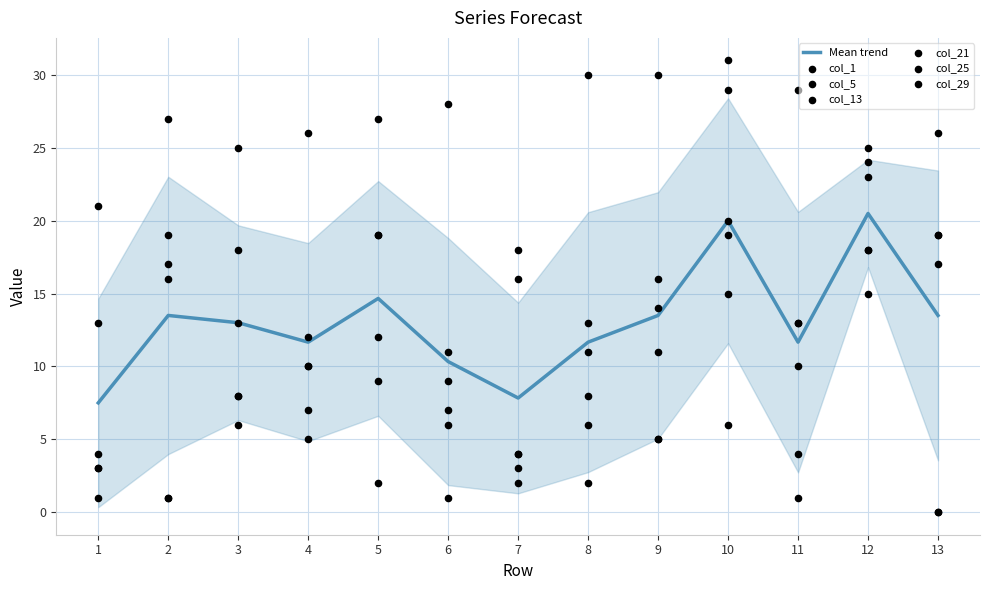

At how many categories does at least one series exceed 18?

12